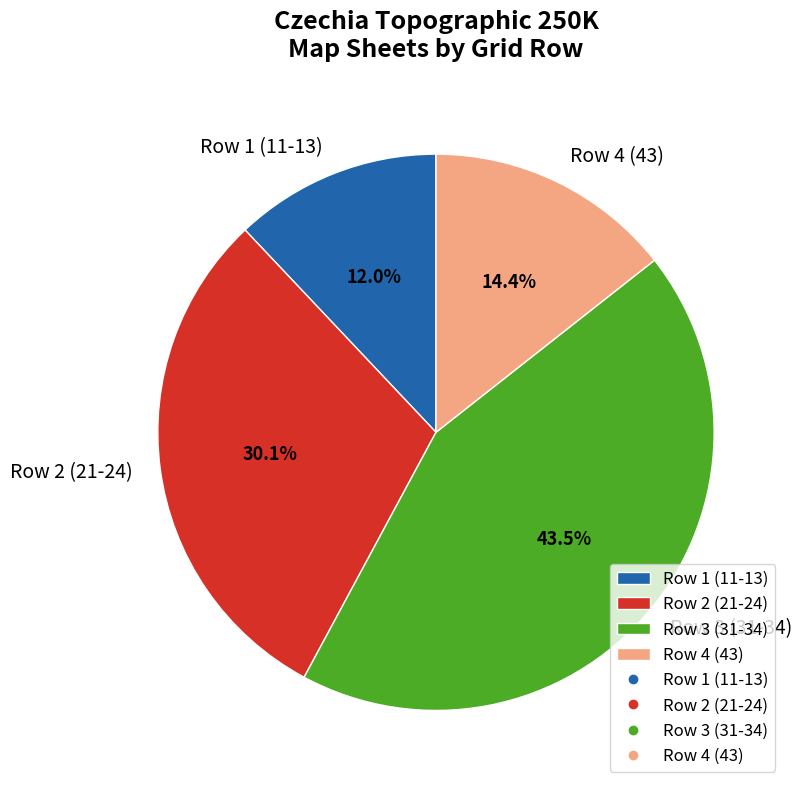

What percentage is NOT represented by Row 4 (43)?

85.6%